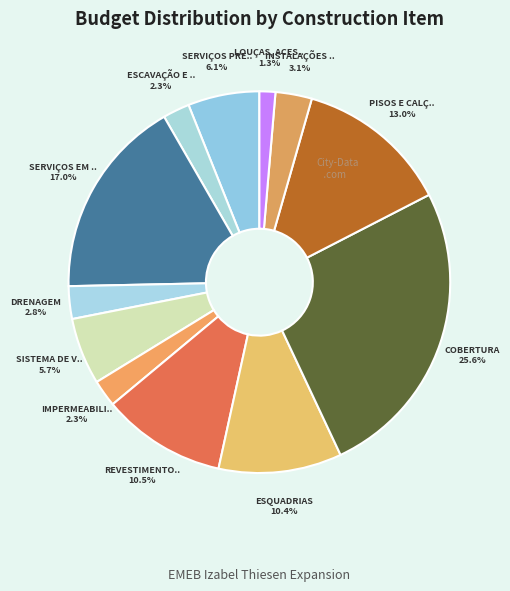

Which slice is the smallest?

LOUÇAS, ACESSÓRIOS E METAIS